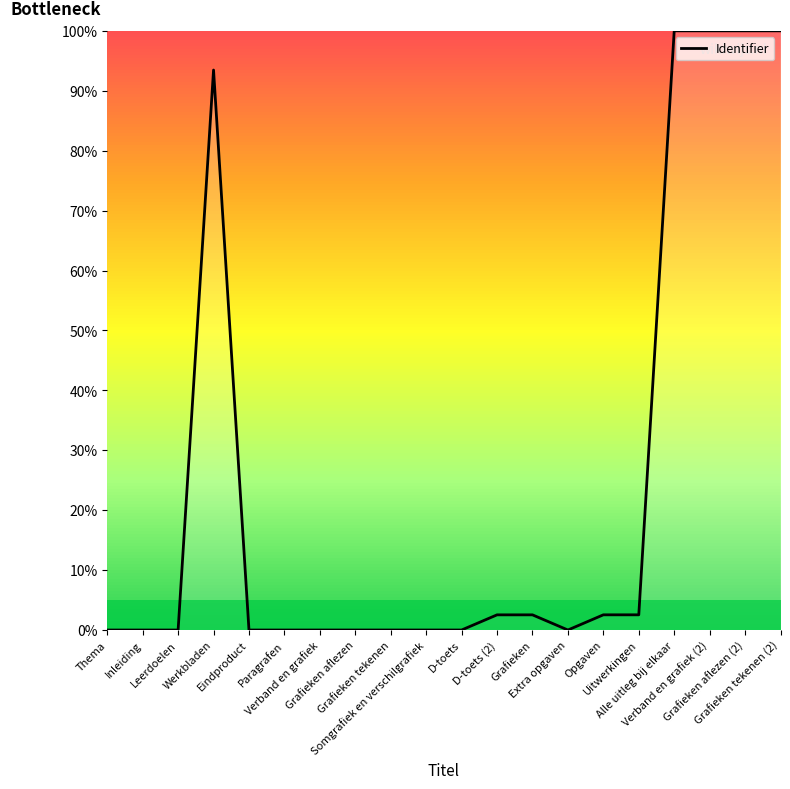

What is the label of the 3rd point from the left?

Leerdoelen